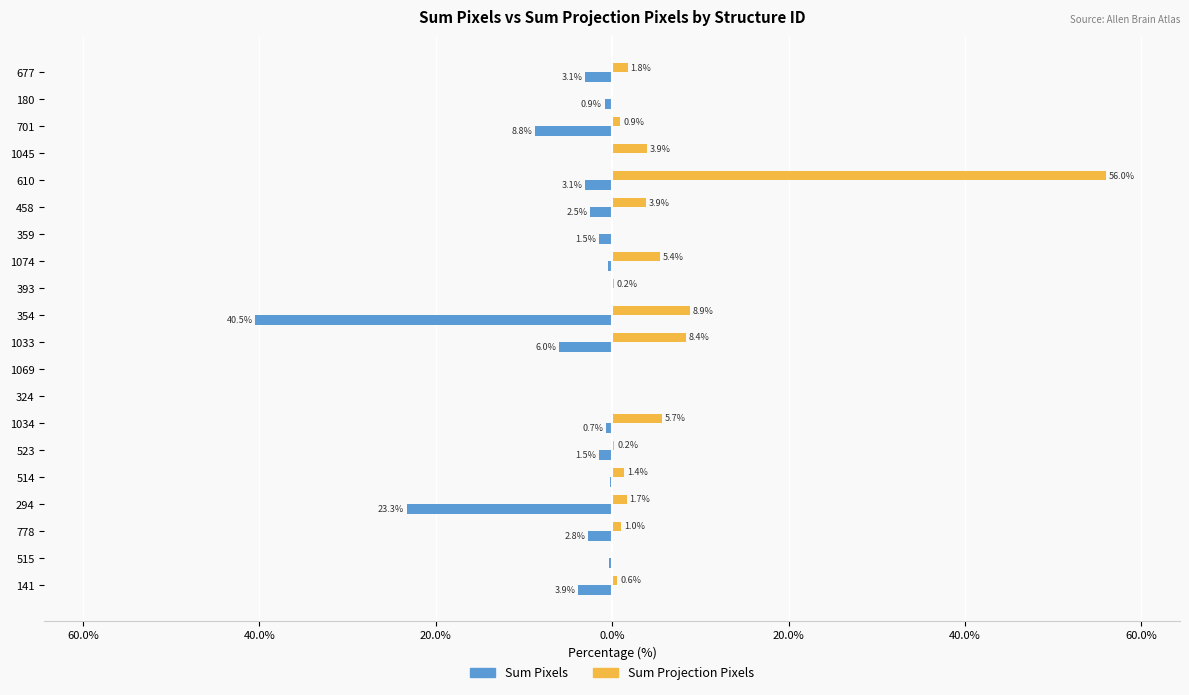

What are all the series names shown in the legend?

Sum Pixels, Sum Projection Pixels